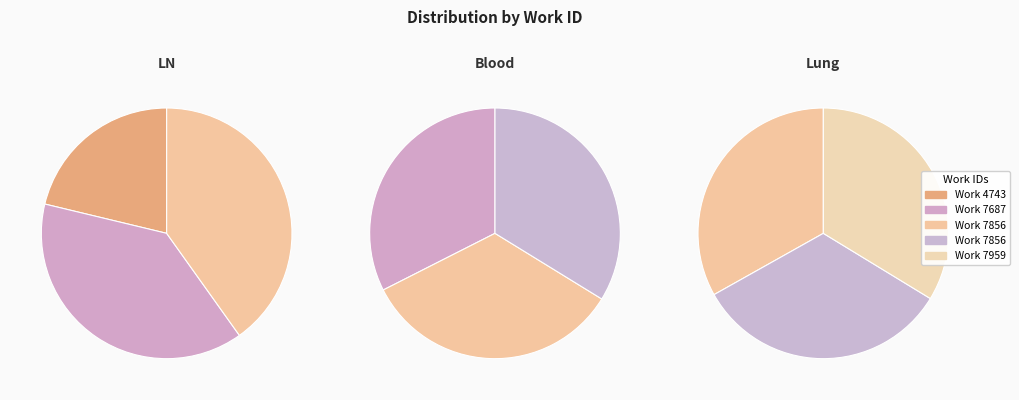

Is 7687 the majority of the pie?

No